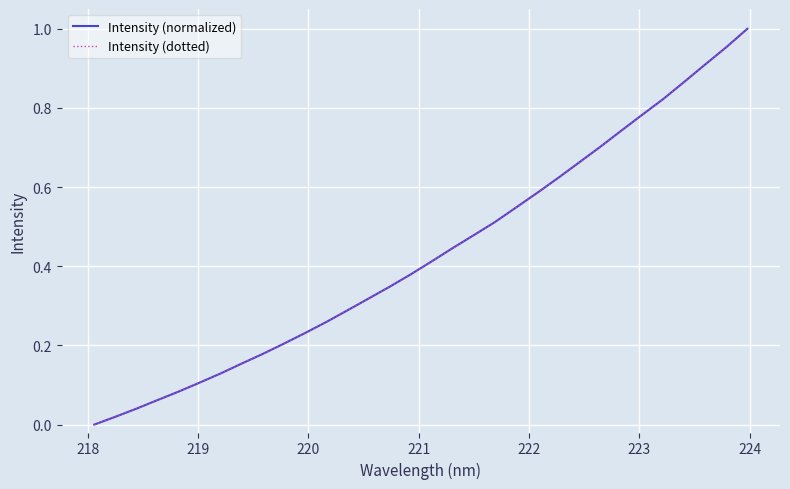

Does the chart have visible grid lines?

Yes